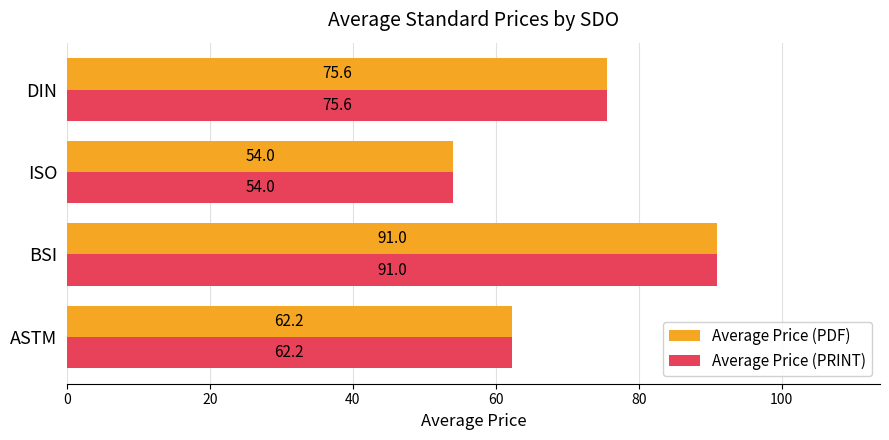

At which label is Average Price (PDF) closest to 72?

DIN